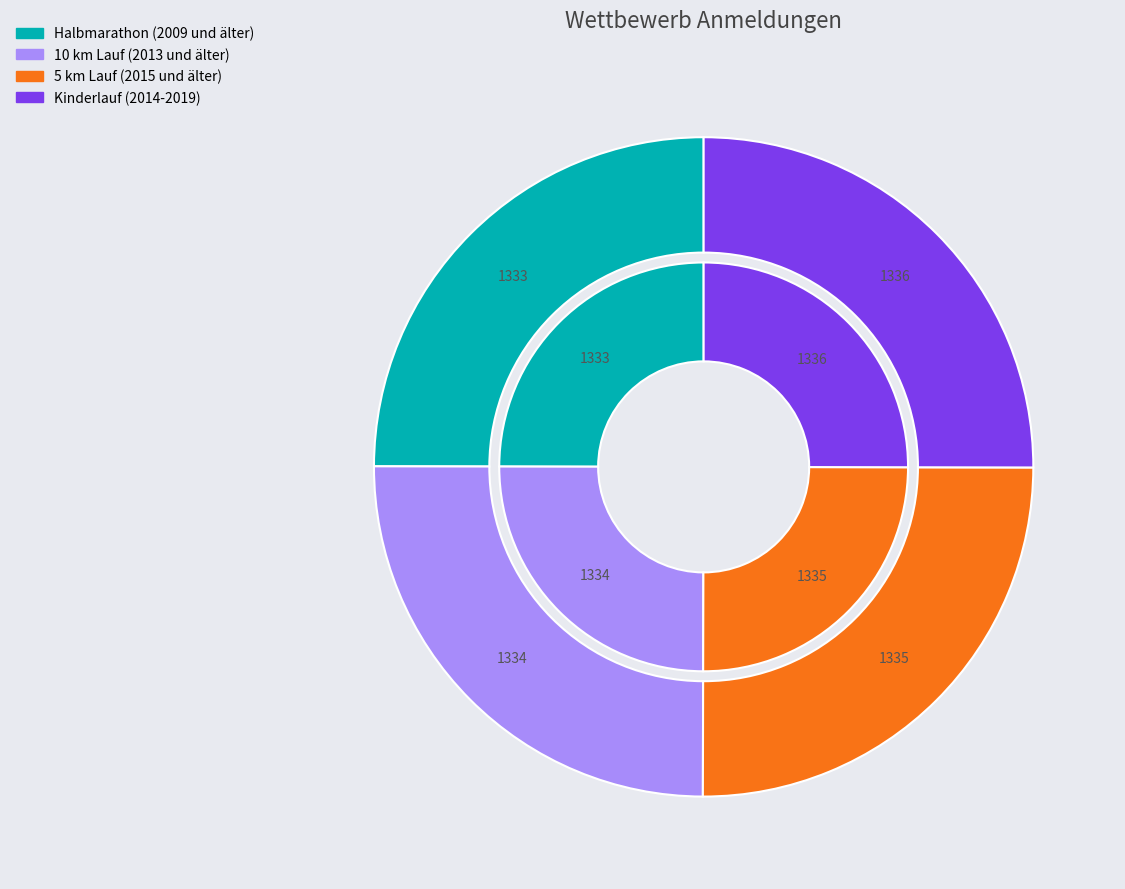

Does 5 km Lauf (2015 und älter) represent more than half of the total?

No